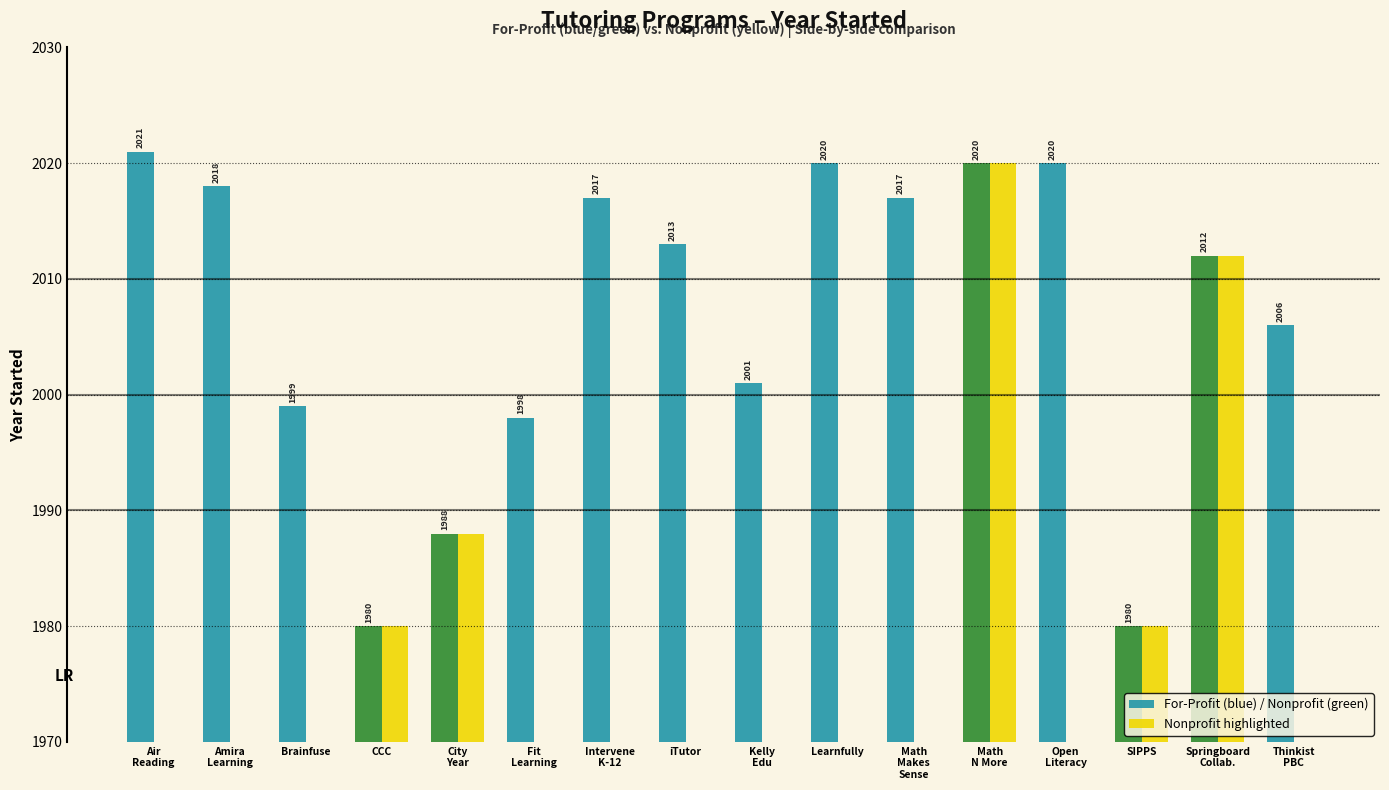

Reading left to right, list all the values displayed in this chart.

For-Profit (blue) / Nonprofit (green): Air
Reading=2021	Amira
Learning=2018	Brainfuse=1999	CCC=1980	City
Year=1988	Fit
Learning=1998	Intervene
K-12=2017	iTutor=2013	Kelly
Edu=2001	Learnfully=2020	Math
Makes
Sense=2017	Math
N More=2020	Open
Literacy=2020	SIPPS=1980	Springboard
Collab.=2012	Thinkist
PBC=2006
Nonprofit highlighted: Air
Reading=0	Amira
Learning=0	Brainfuse=0	CCC=1980	City
Year=1988	Fit
Learning=0	Intervene
K-12=0	iTutor=0	Kelly
Edu=0	Learnfully=0	Math
Makes
Sense=0	Math
N More=2020	Open
Literacy=0	SIPPS=1980	Springboard
Collab.=2012	Thinkist
PBC=0